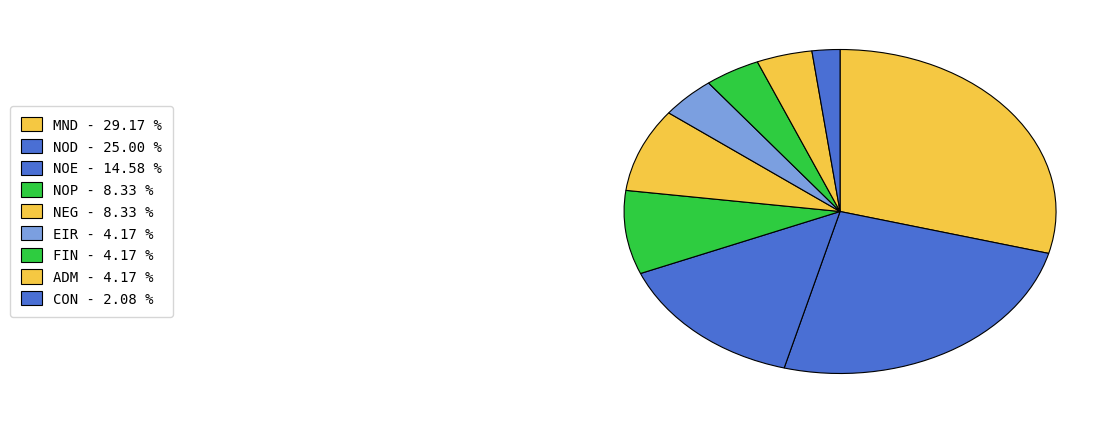

To the nearest percent, what is the difference between the ADM and NOE slice percentages?

10%